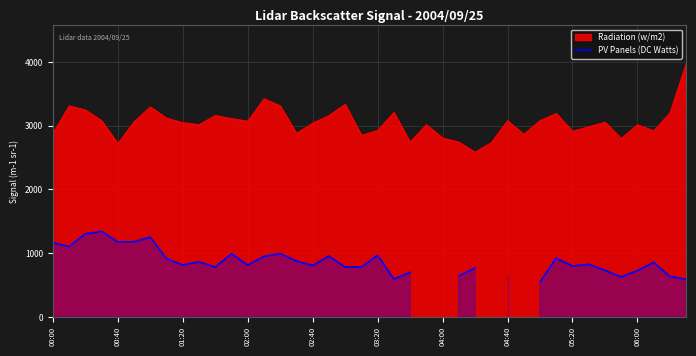

What is the lowest value of the Radiation (w/m2) series?

2584